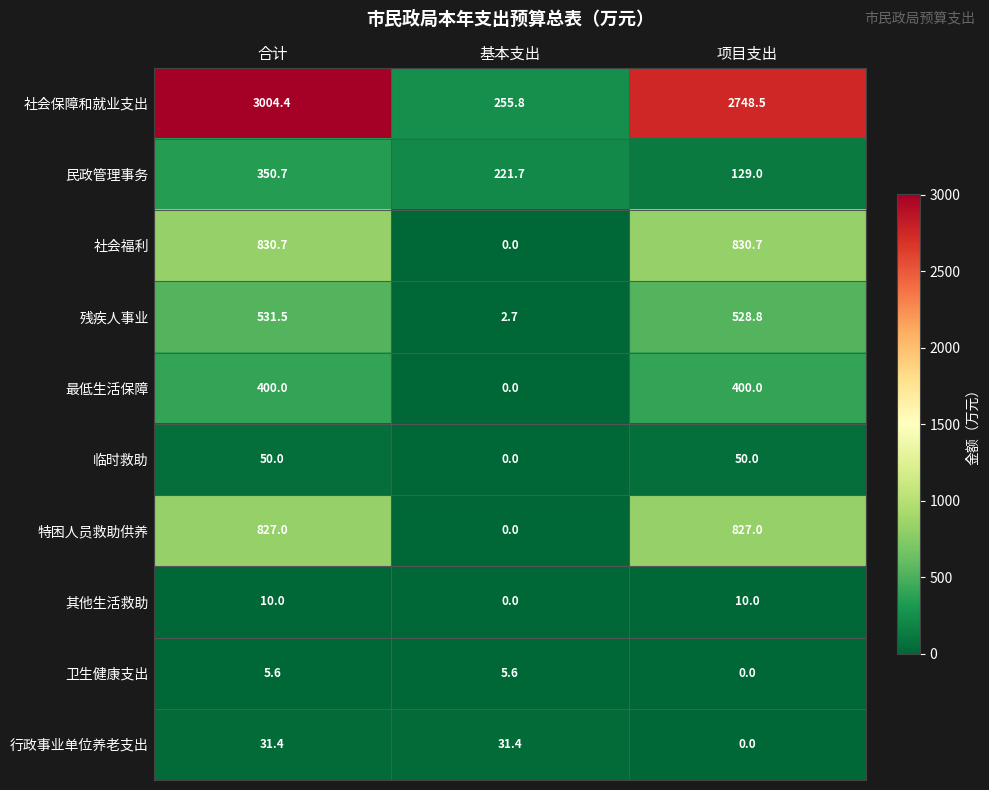

Reading right to left, list all the values displayed in this chart.

社会保障和就业支出: 项目支出=2748.5	基本支出=255.8	合计=3004.4
民政管理事务: 项目支出=129.0	基本支出=221.7	合计=350.7
社会福利: 项目支出=830.7	基本支出=0.0	合计=830.7
残疾人事业: 项目支出=528.8	基本支出=2.7	合计=531.5
最低生活保障: 项目支出=400.0	基本支出=0.0	合计=400.0
临时救助: 项目支出=50.0	基本支出=0.0	合计=50.0
特困人员救助供养: 项目支出=827.0	基本支出=0.0	合计=827.0
其他生活救助: 项目支出=10.0	基本支出=0.0	合计=10.0
卫生健康支出: 项目支出=0.0	基本支出=5.6	合计=5.6
行政事业单位养老支出: 项目支出=0.0	基本支出=31.4	合计=31.4